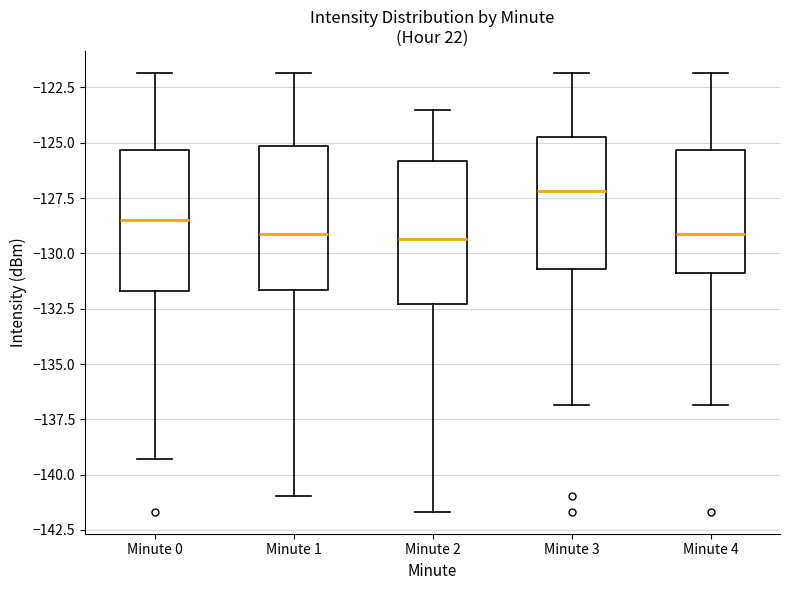

Reading left to right, transcribe this box plot: for each box, give where its median line is, the range the box spans, and where its two whiskers end, as read against the y-axis. The values are not printed on the chart, so give them approximately, as read against the axis.

Minute 0: median -128.5, box -131.5 to -125.5, whiskers -139.5 to -122.0
Minute 1: median -129.0, box -131.5 to -125.0, whiskers -141.0 to -122.0
Minute 2: median -129.5, box -132.5 to -126.0, whiskers -141.5 to -123.5
Minute 3: median -127.0, box -130.5 to -124.5, whiskers -137.0 to -122.0
Minute 4: median -129.0, box -131.0 to -125.5, whiskers -137.0 to -122.0